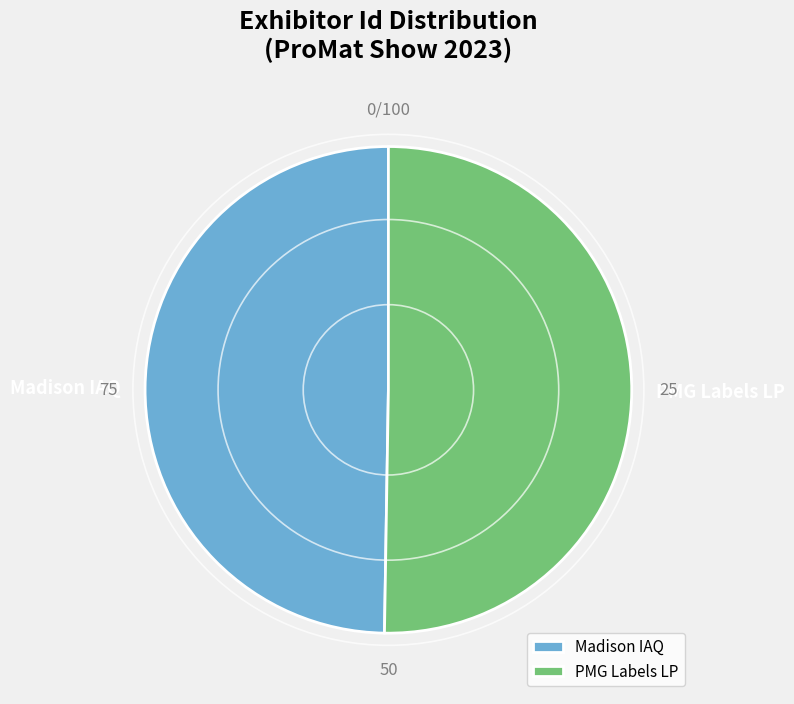

How many slices are in this pie chart?

2